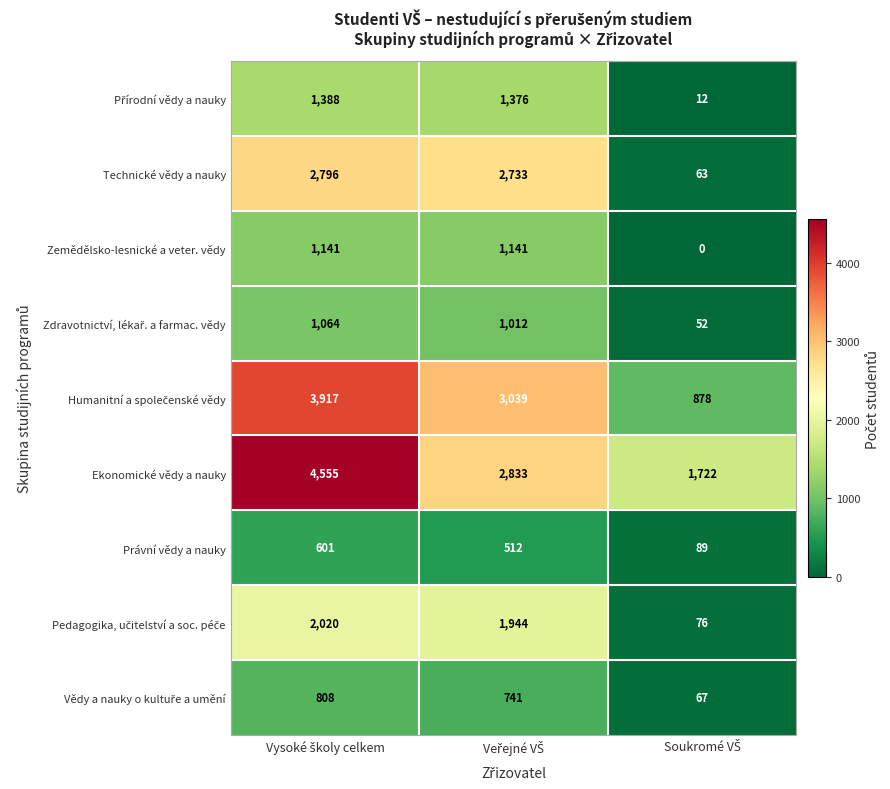

What is the maximum value shown in the chart?

4555